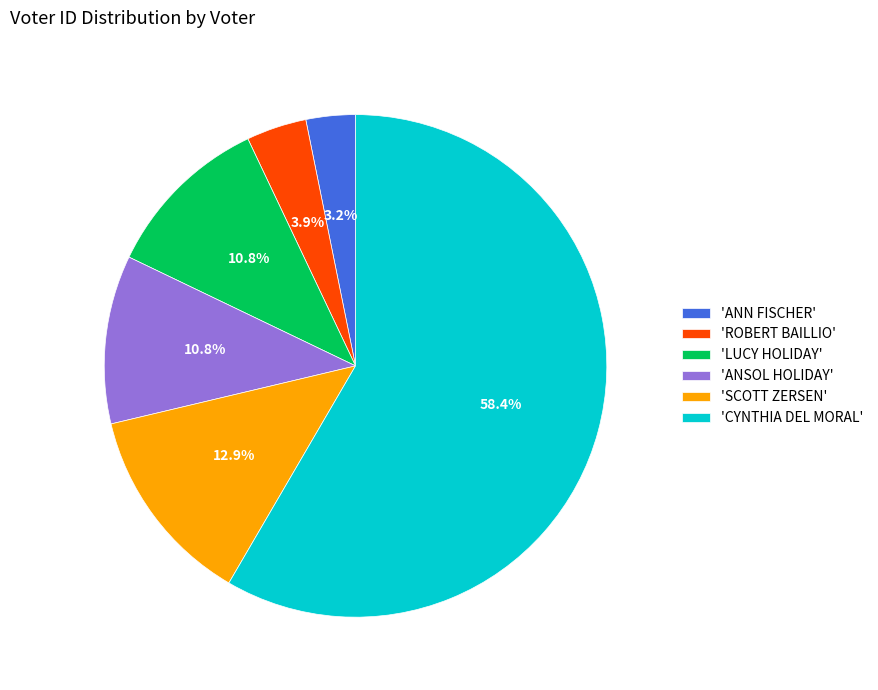

Count the number of slices in the pie.

6